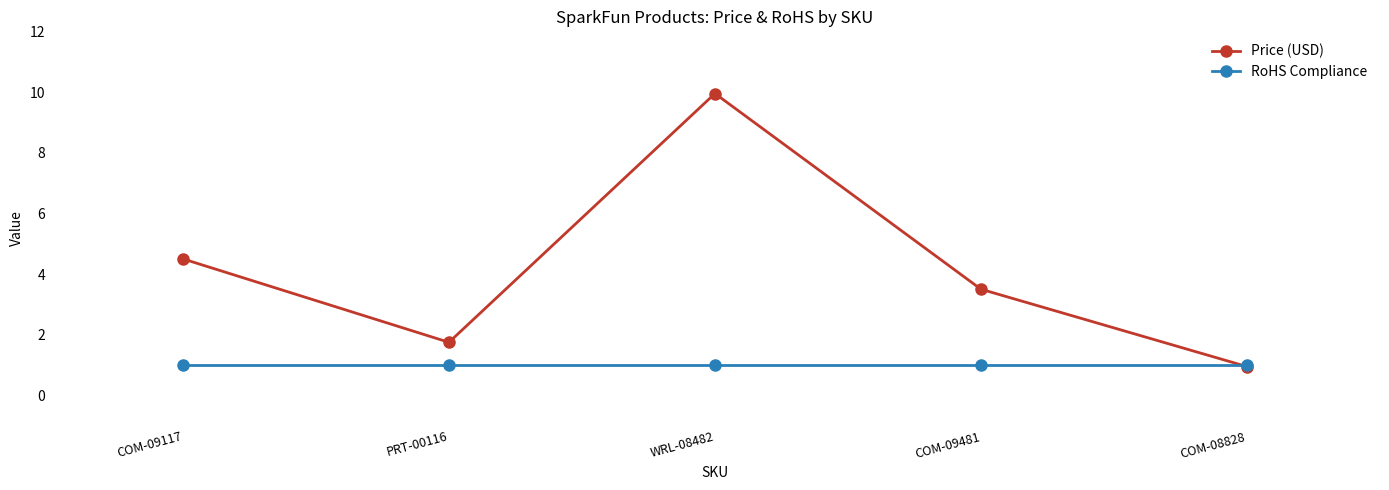

The RoHS Compliance series shows 1.0 at COM-09481. True or false?

True